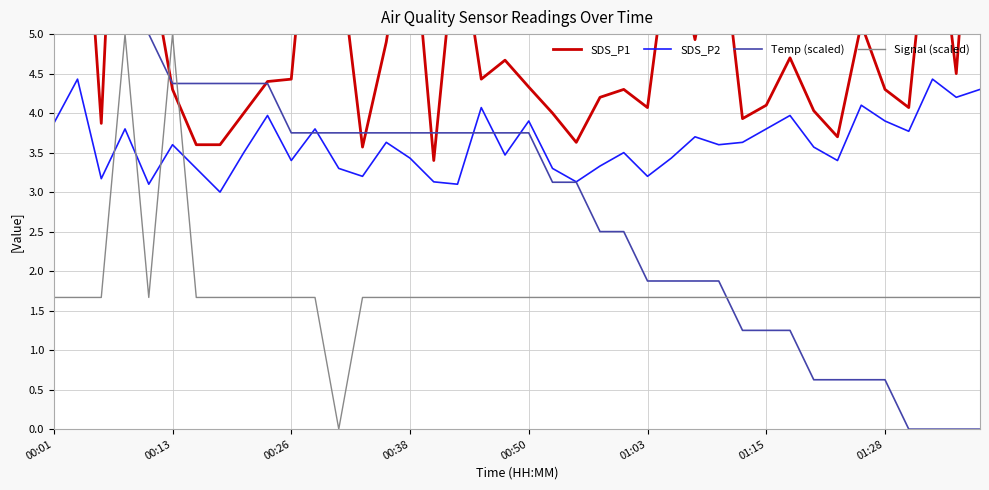

Is it true that Temp (scaled) equals 4.9 at 00:38?

False